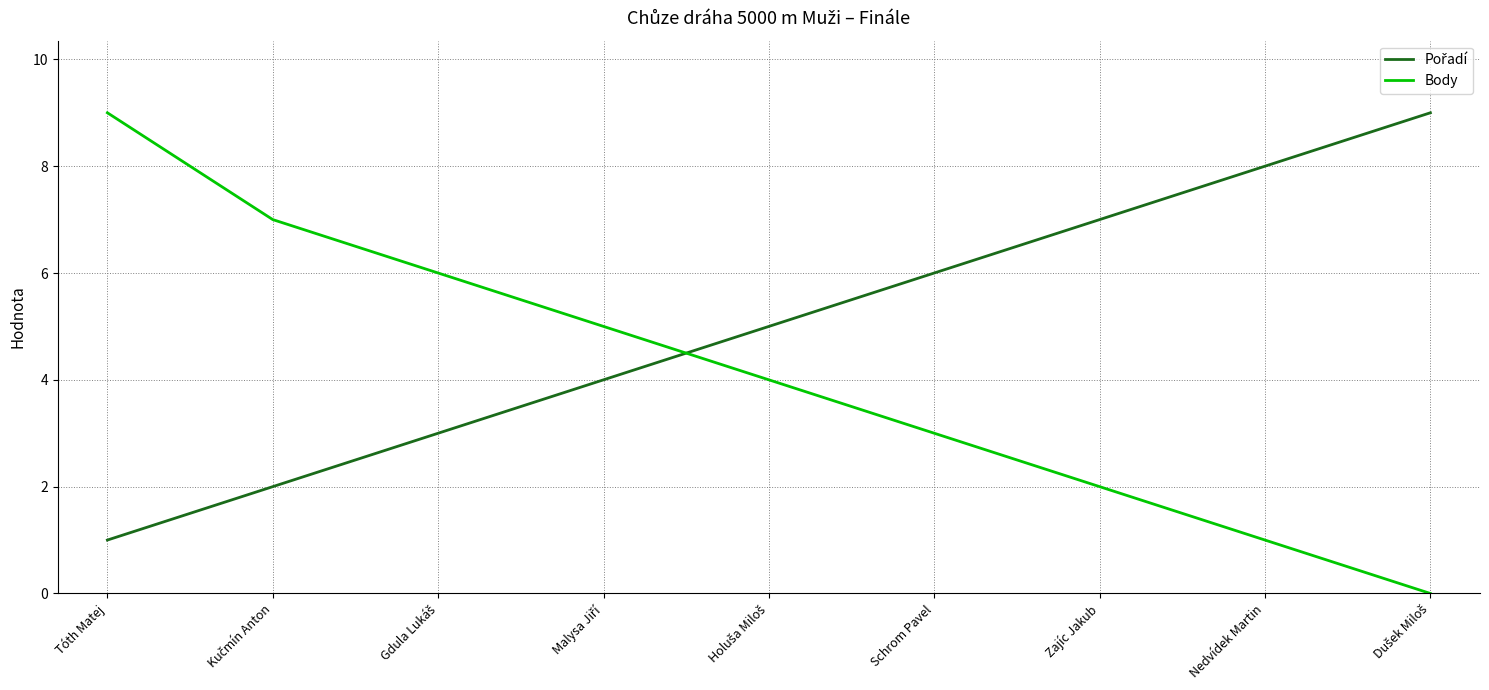

True or false: Body has a value of 1 at Nedvídek Martin.

True